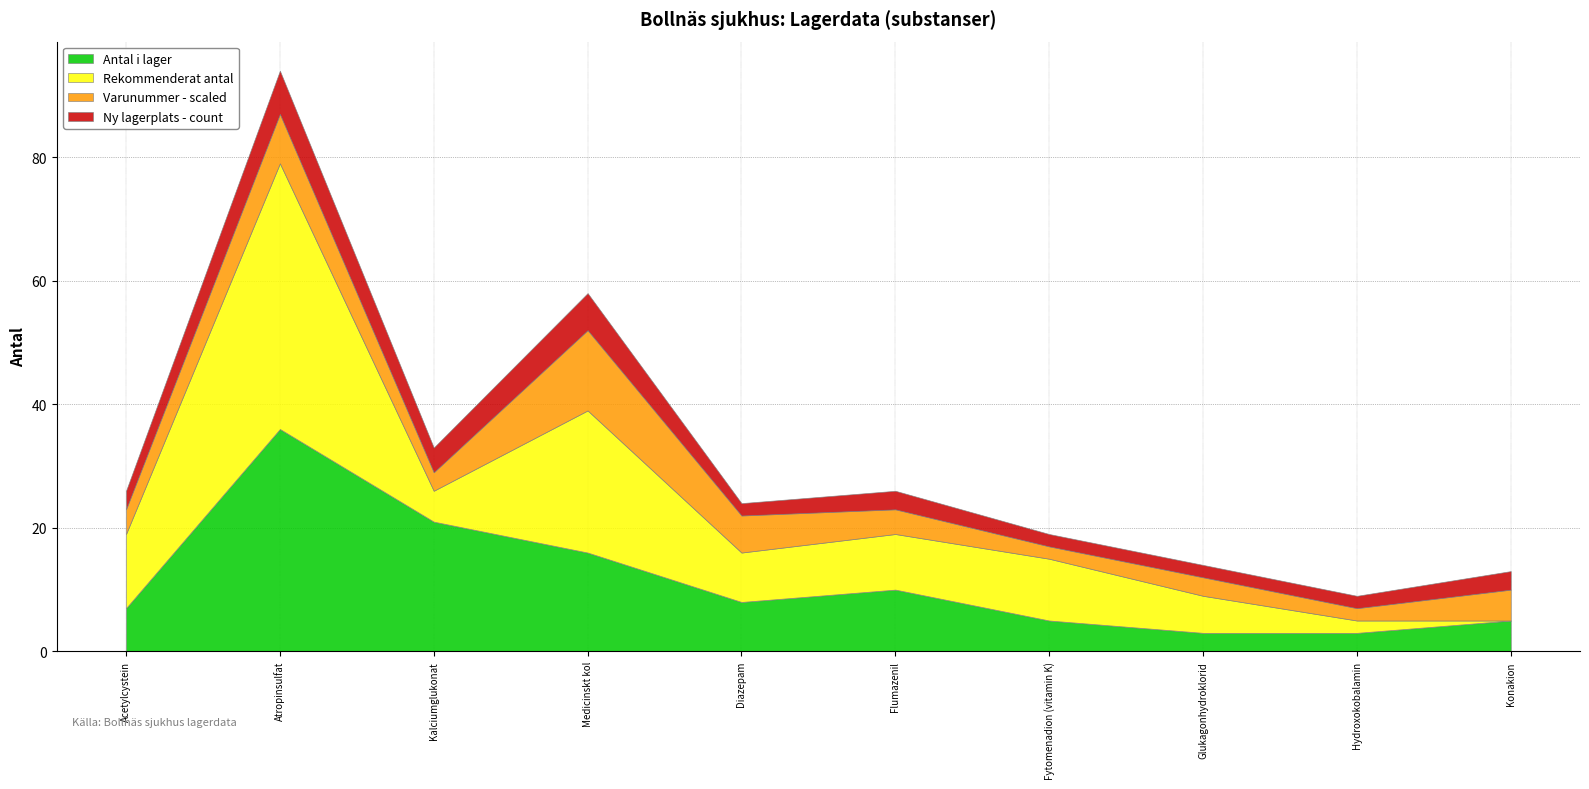

True or false: Antal i lager and Varunummer - scaled cross at least once.

False